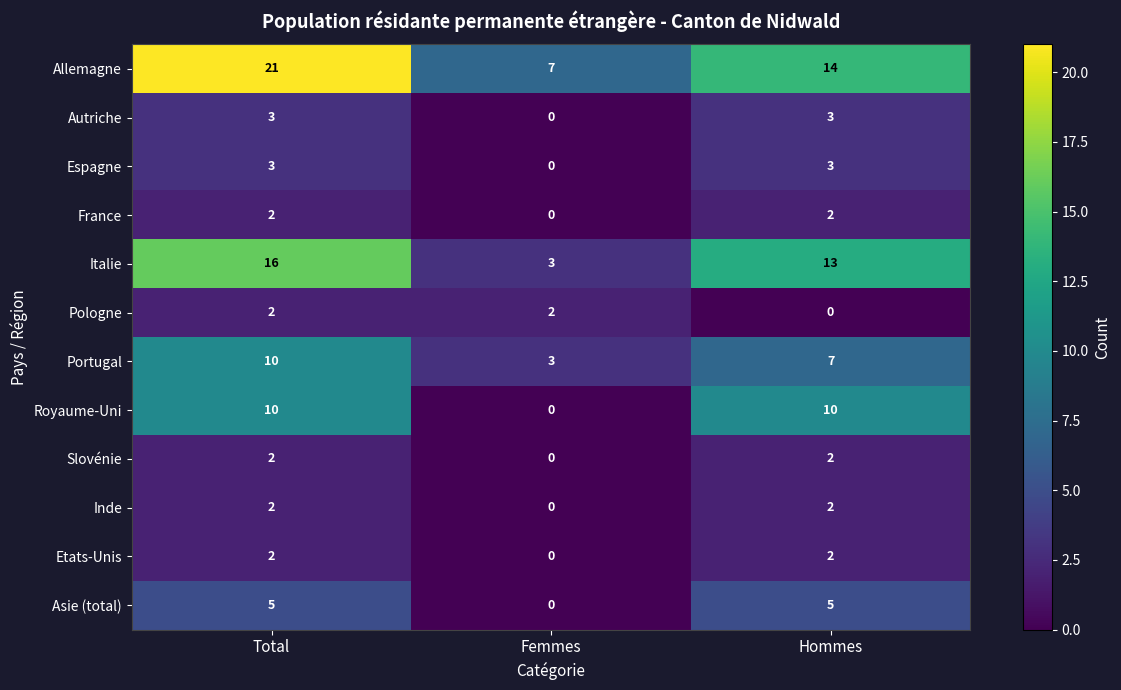

The value of Pologne at Hommes is 1. True or false?

False